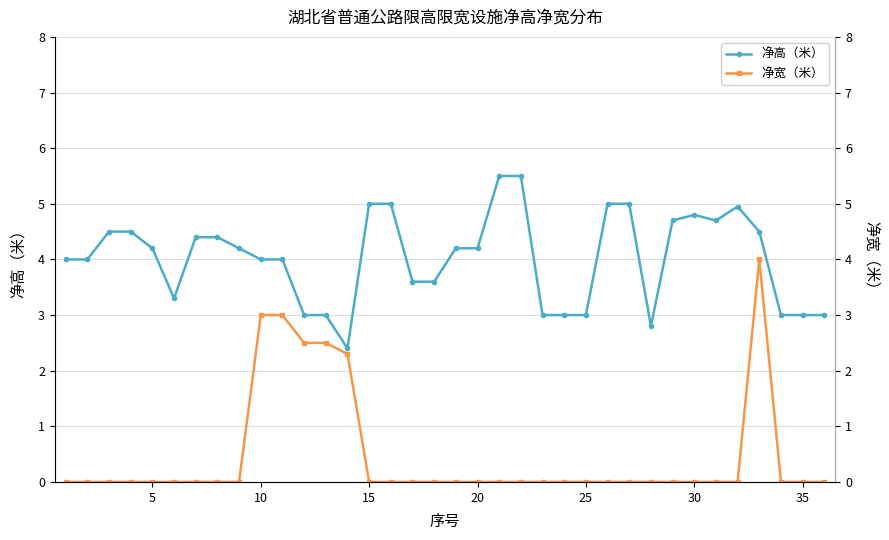

What is the maximum value for 净高（米）?

5.5